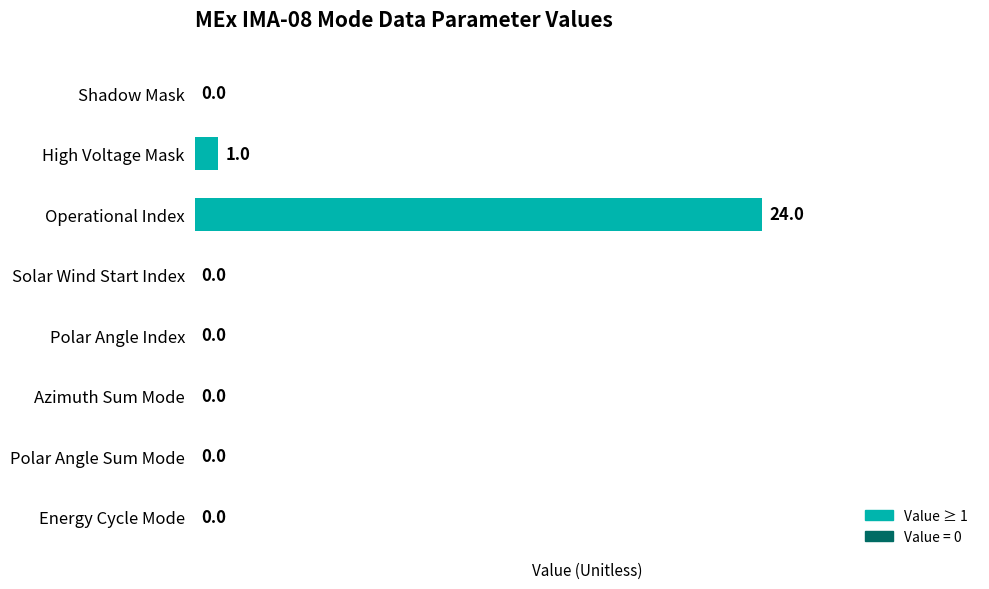

Is it true that the value at Shadow Mask is 0?

True